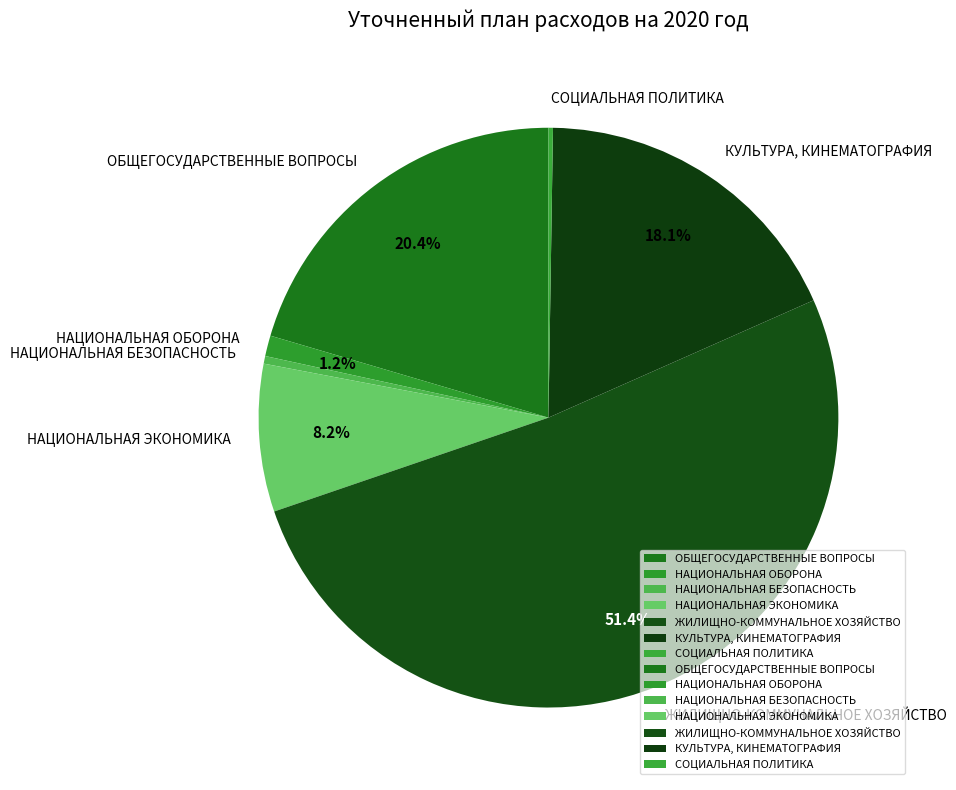

What is the largest slice in the pie chart?

ЖИЛИЩНО-КОММУНАЛЬНОЕ ХОЗЯЙСТВО